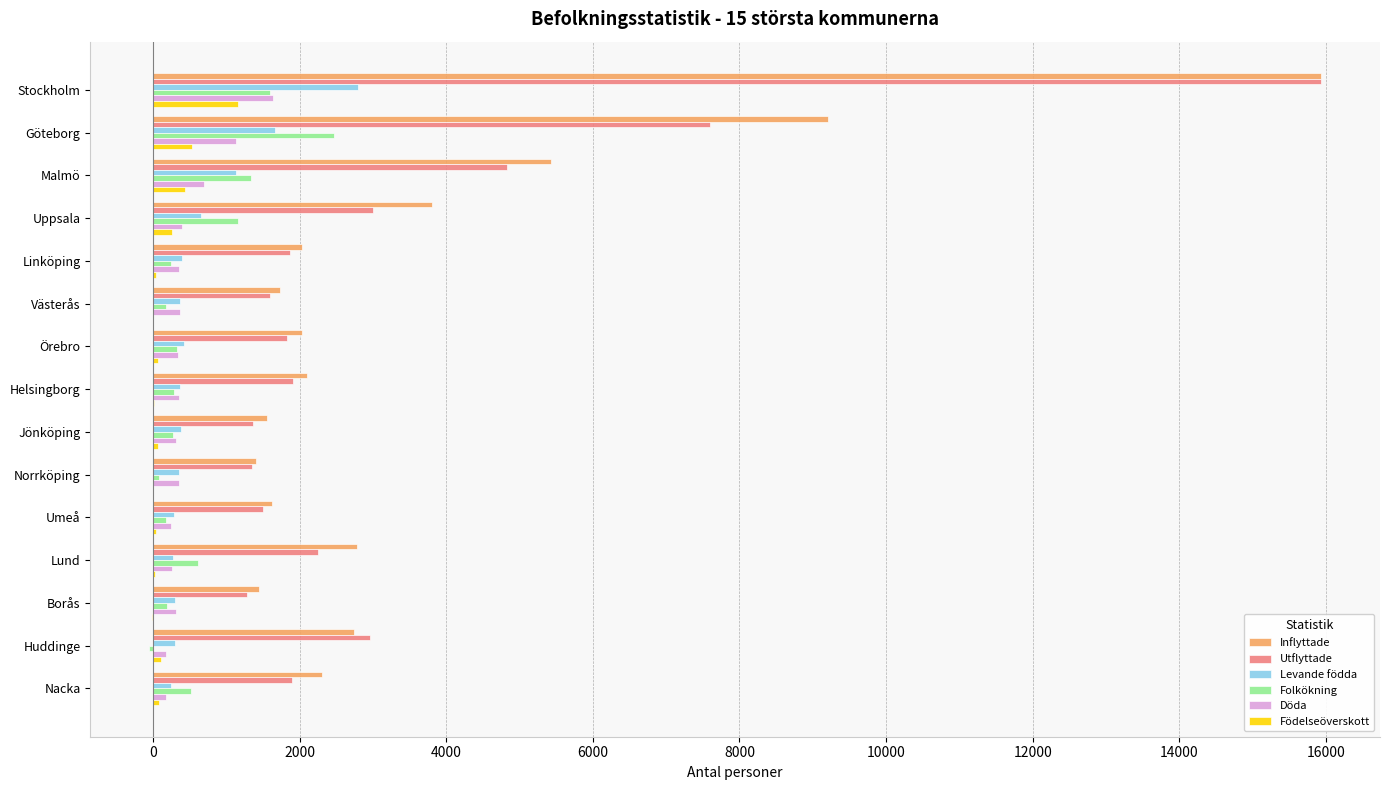

What is the sum of all Födelseöverskott values?

2825